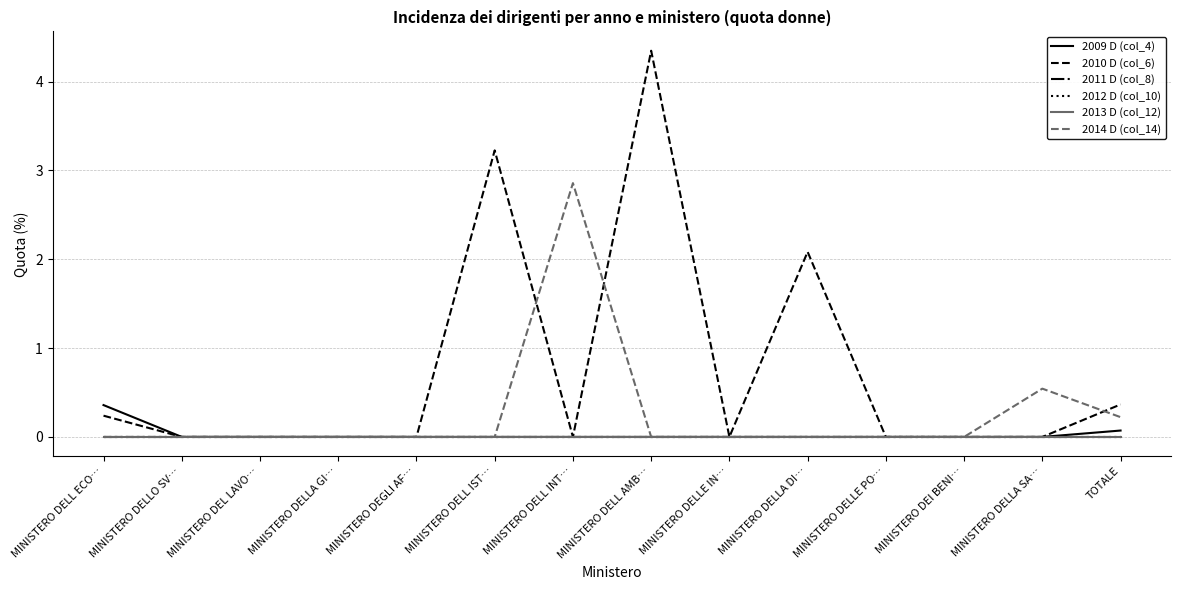

Does the chart display data point markers on the line(s)?

No